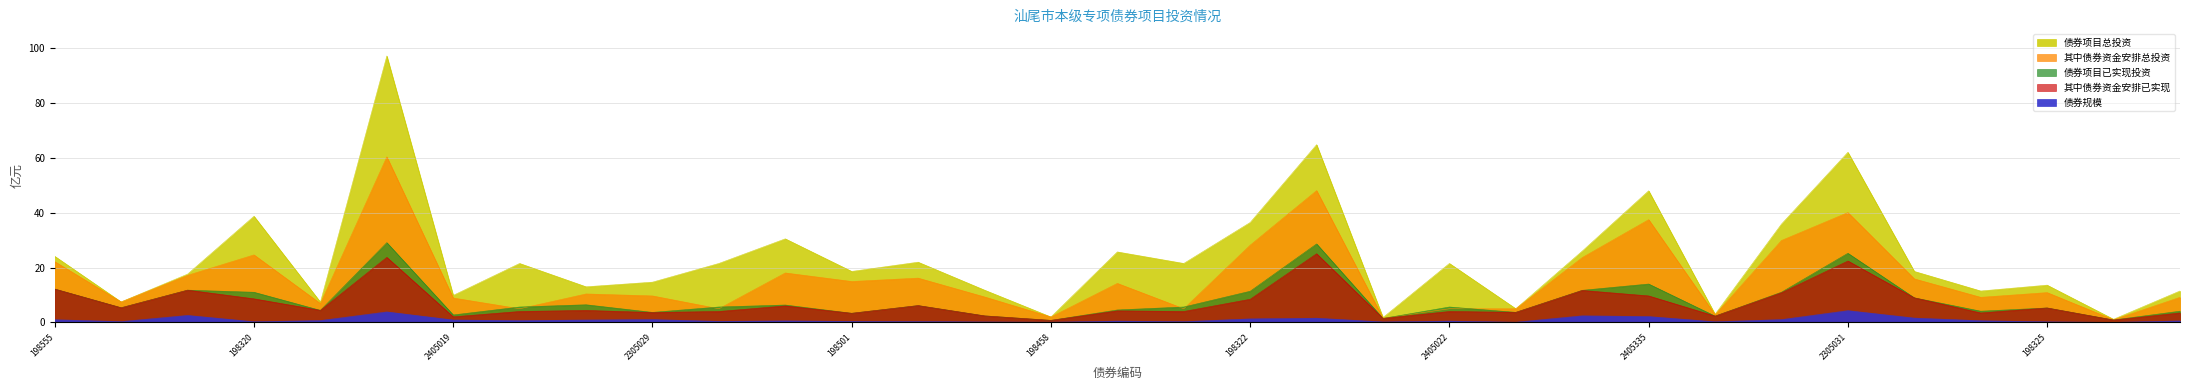

Where is 其中债券资金安排已实现 nearest to the value 12?

198555